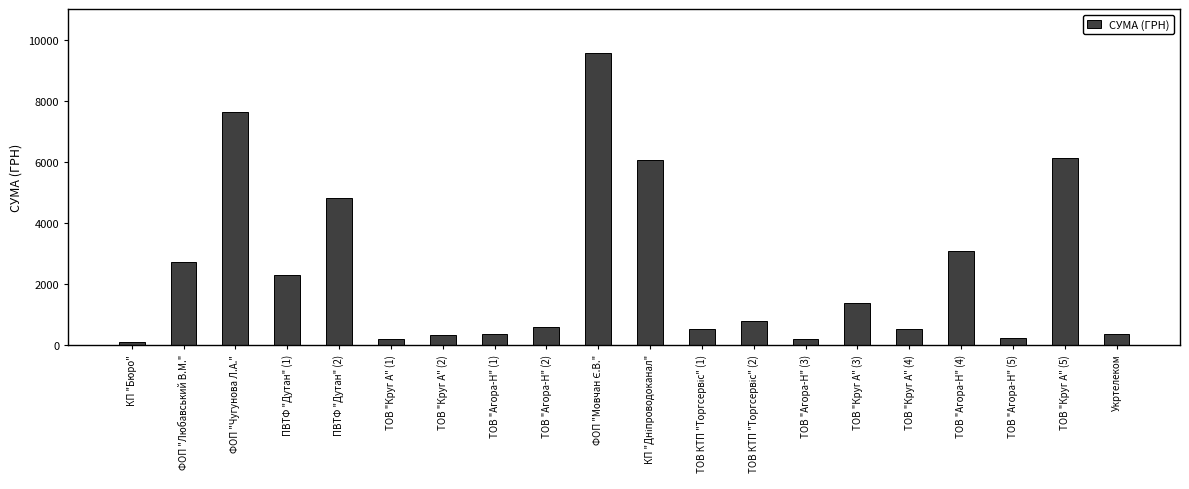

What is the average value?

2388.7